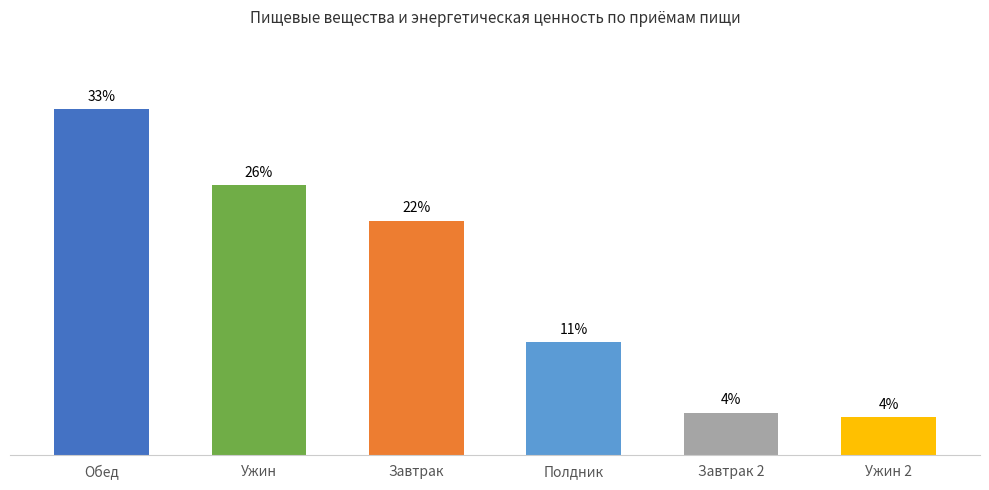

Which has a higher value, Завтрак or Полдник?

Завтрак